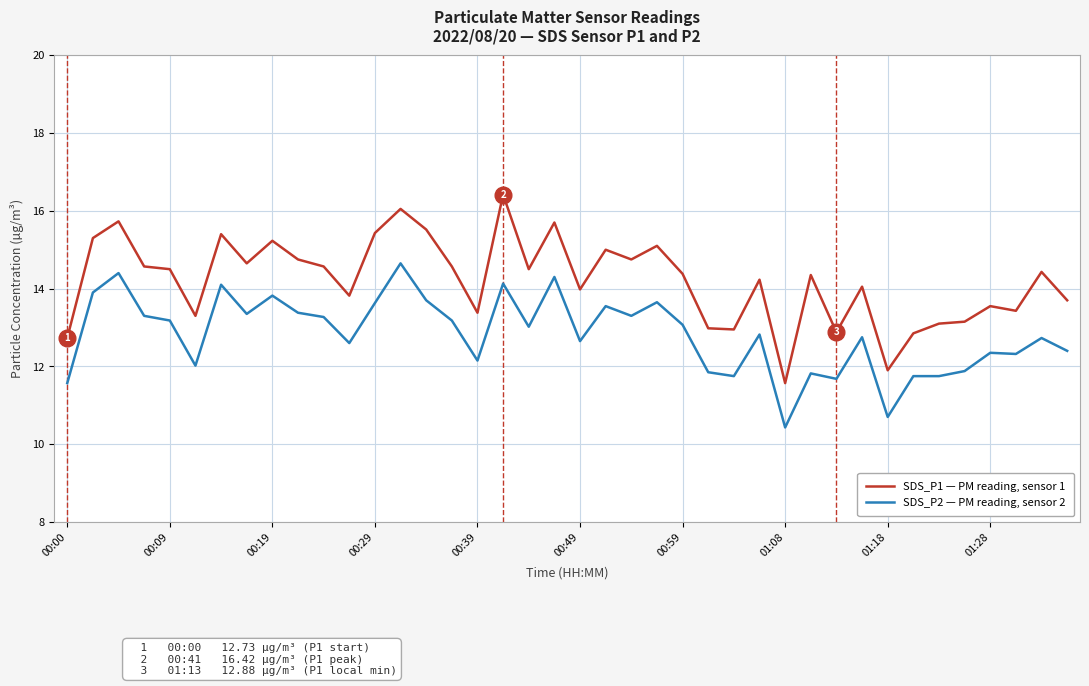

True or false: SDS_P1 — PM reading, sensor 1 and SDS_P2 — PM reading, sensor 2 intersect in this chart.

False